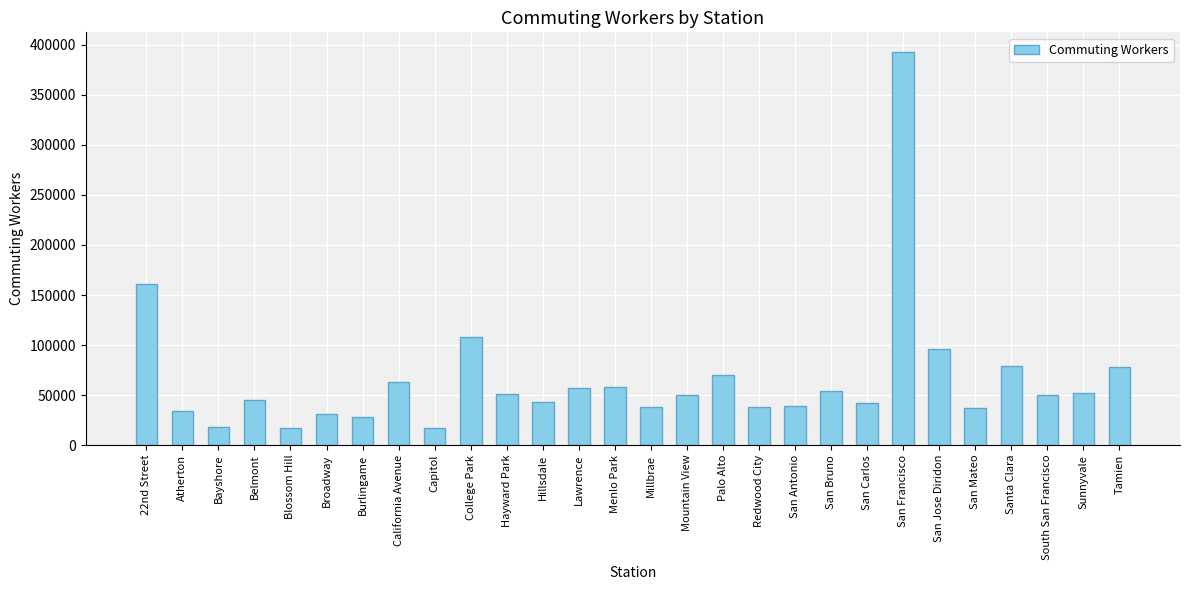

At which label does the data first exceed 49830?

22nd Street